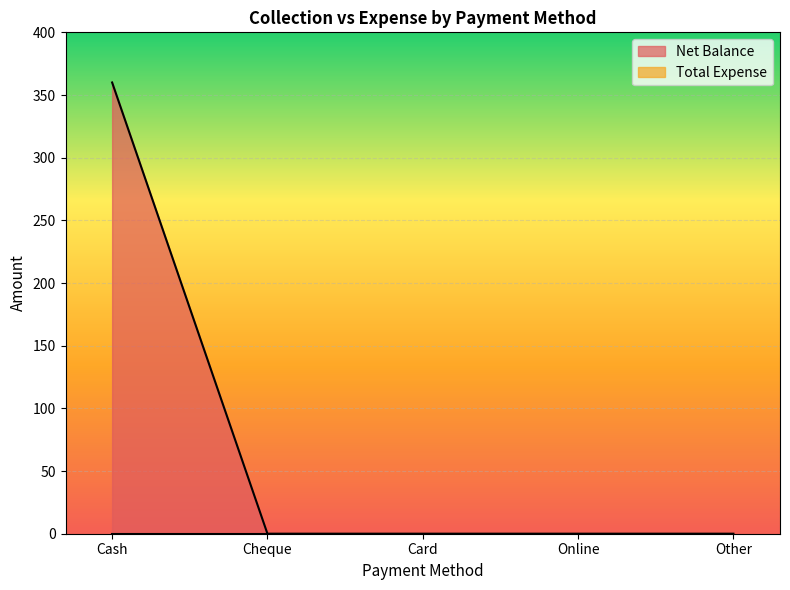

What is the average value?

72